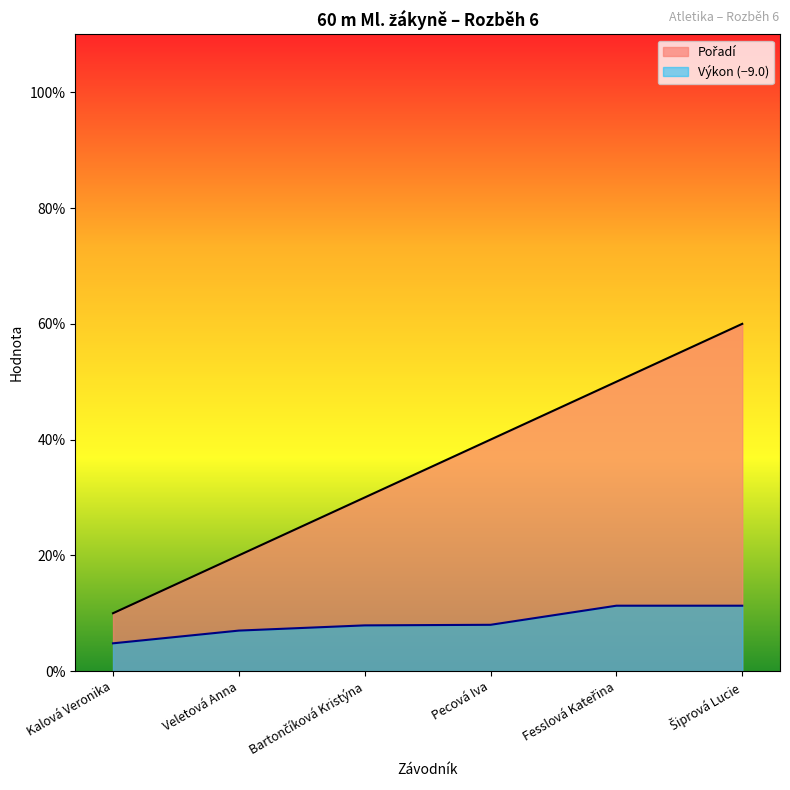

True or false: Výkon and Pořadí intersect in this chart.

False